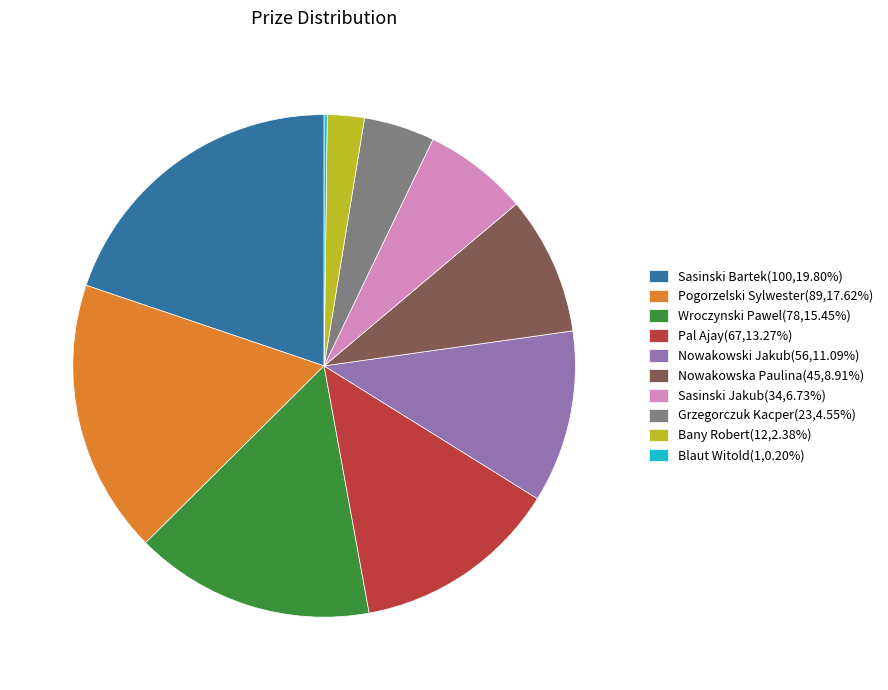

Is the sum of Nowakowski Jakub(56,11.09%) and Wroczynski Pawel(78,15.45%) greater than half?

No